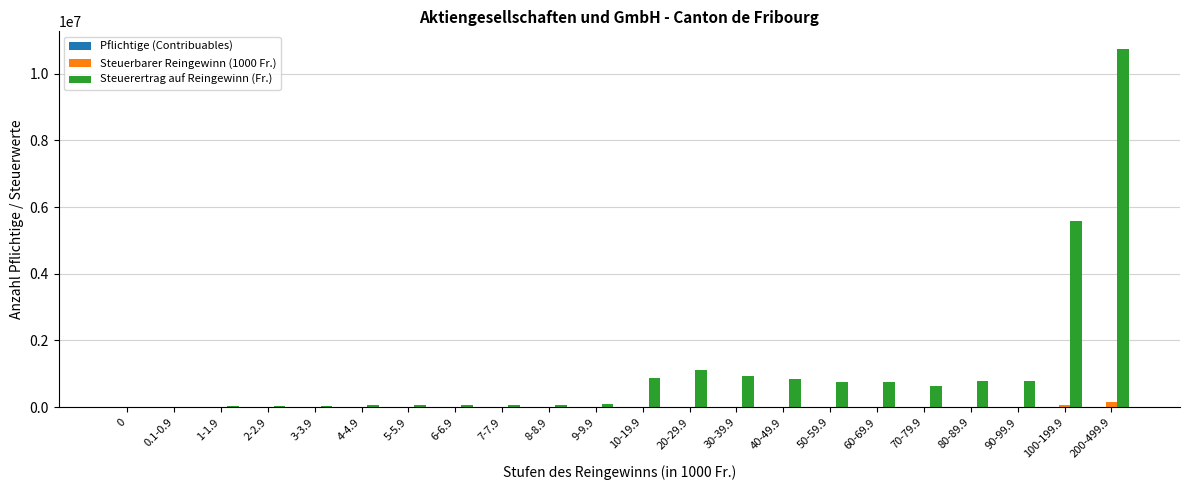

What is the spread (max minus min) of values at 200-499.9?

10728342.0